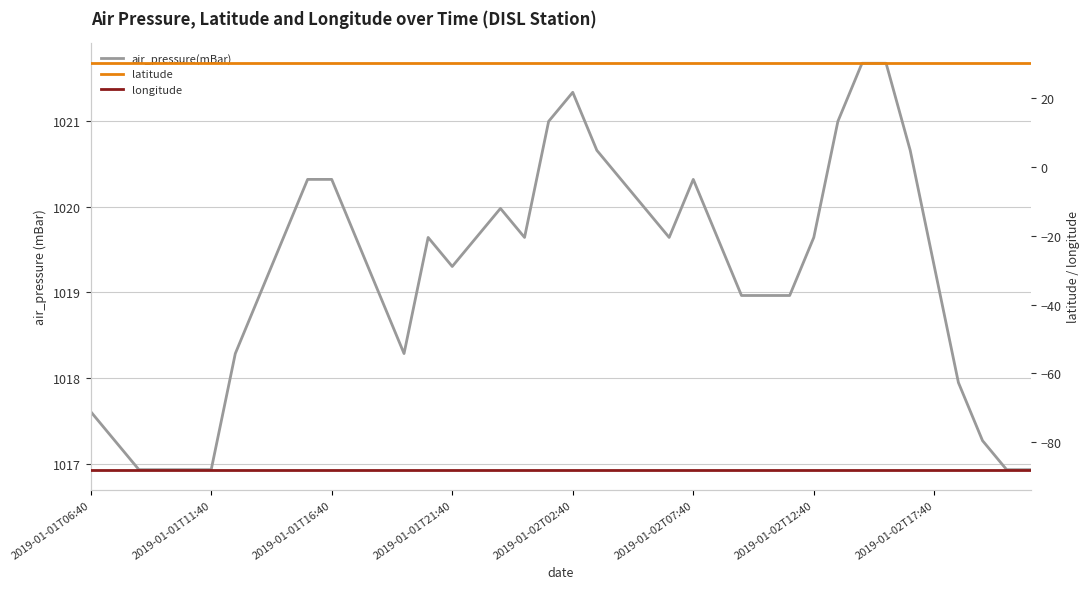

True or false: air_pressure(mBar) and latitude cross at least once.

False